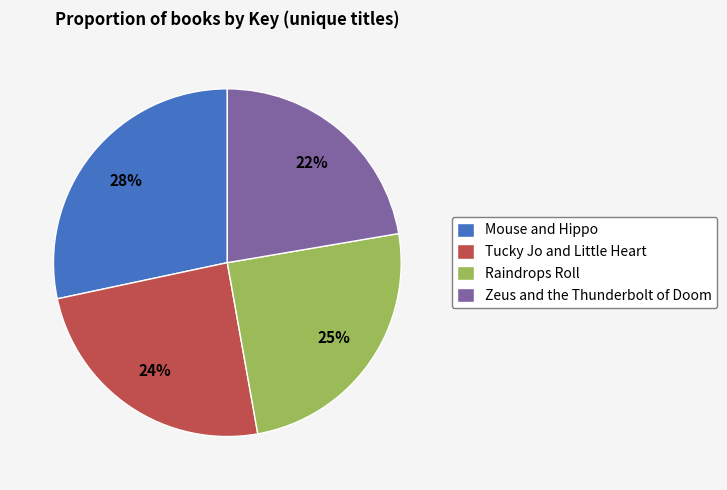

Between Mouse and Hippo and Raindrops Roll, which is larger?

Mouse and Hippo